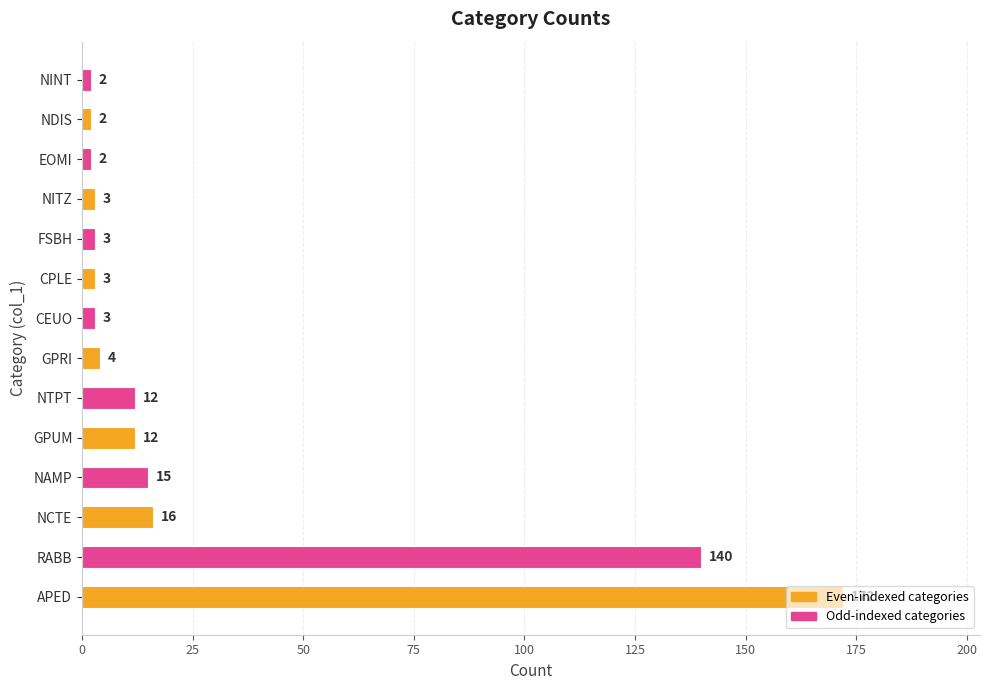

What is the sum of all values?

389